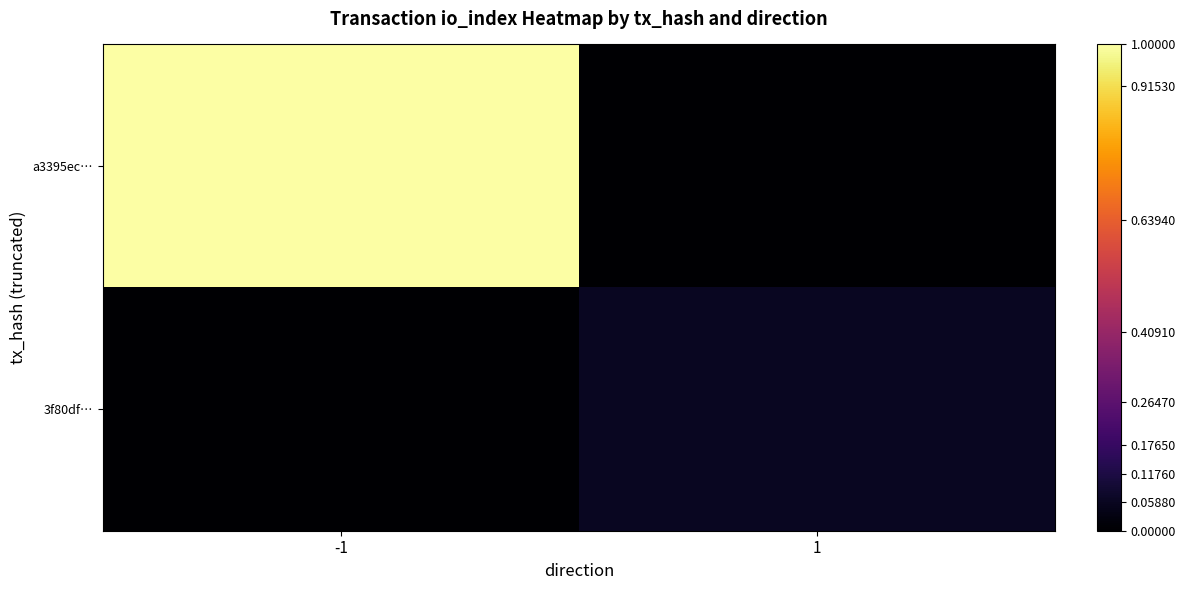

Which series has the largest total across all categories?

a3395ec…